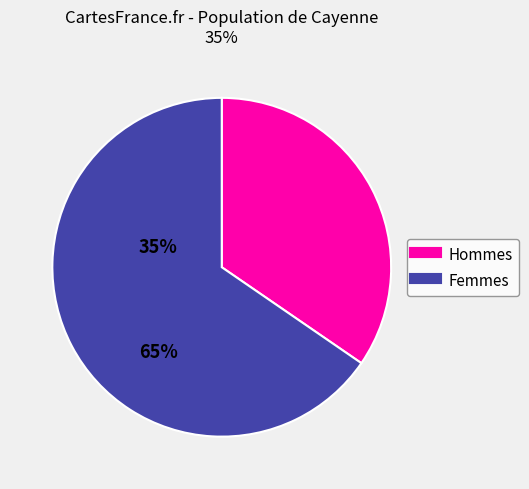

Is there a majority slice in this chart?

Yes